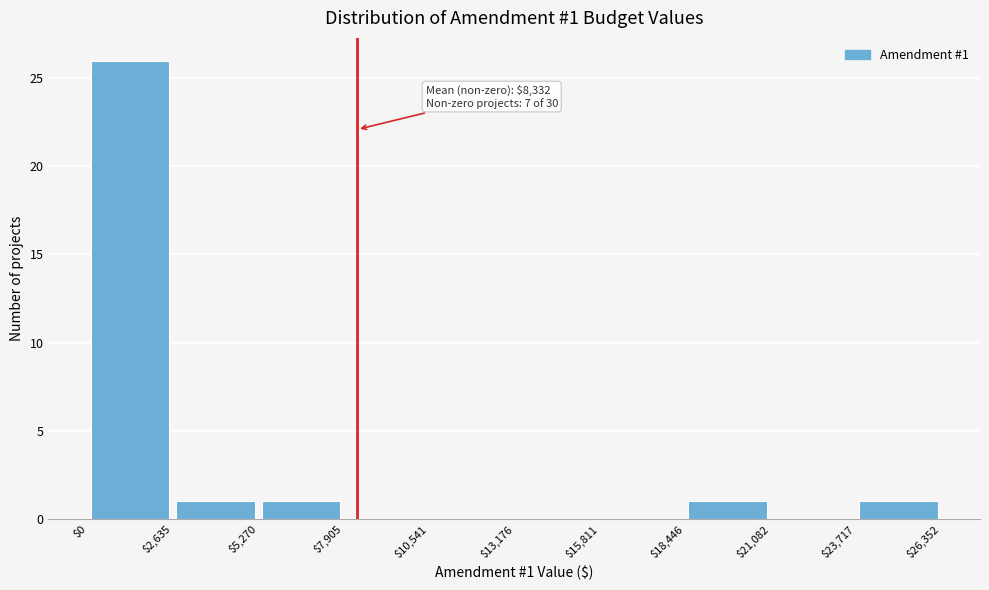

Over which range of the x-axis is the bar tallest?

$0 to $2,635